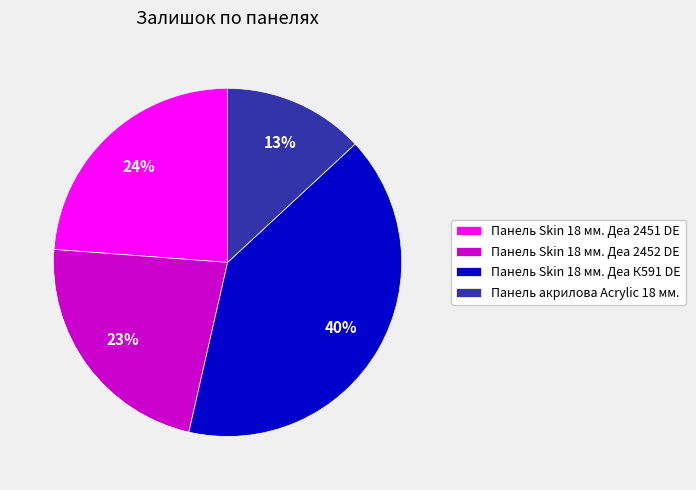

Approximately how many times larger is the value at Панель акрилова Acrylic 18 мм. compared to Панель Skin 18 мм. Деа К591 DE?

0.3